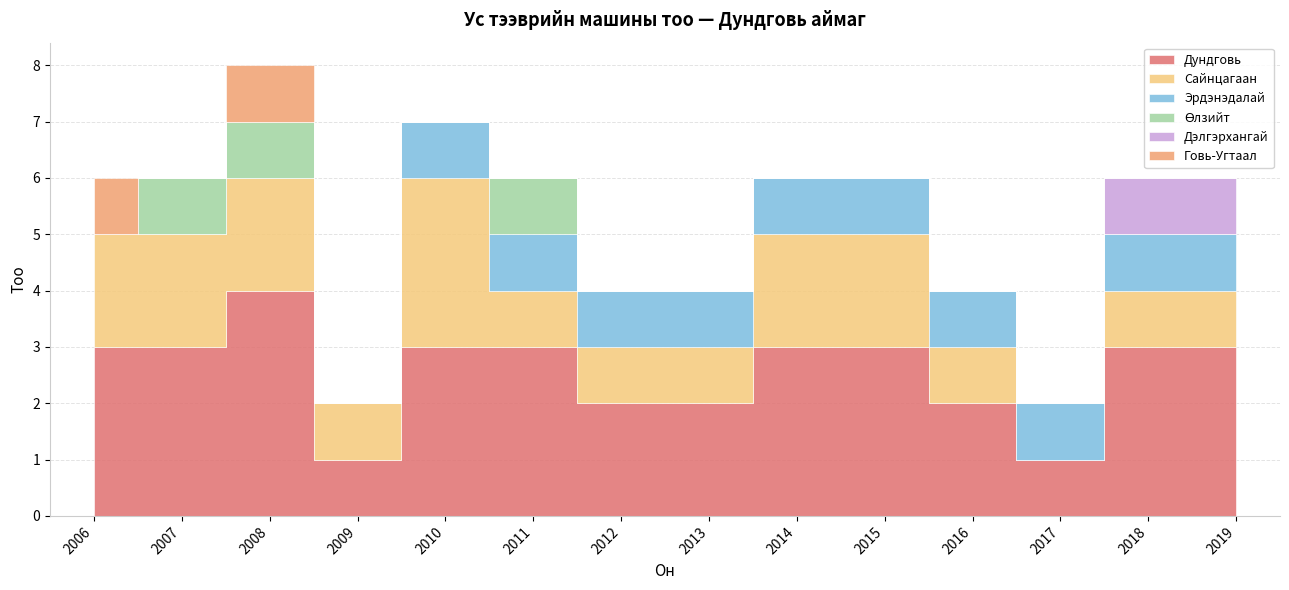

At which category does Говь-Угтаал reach its first local valley?

2007